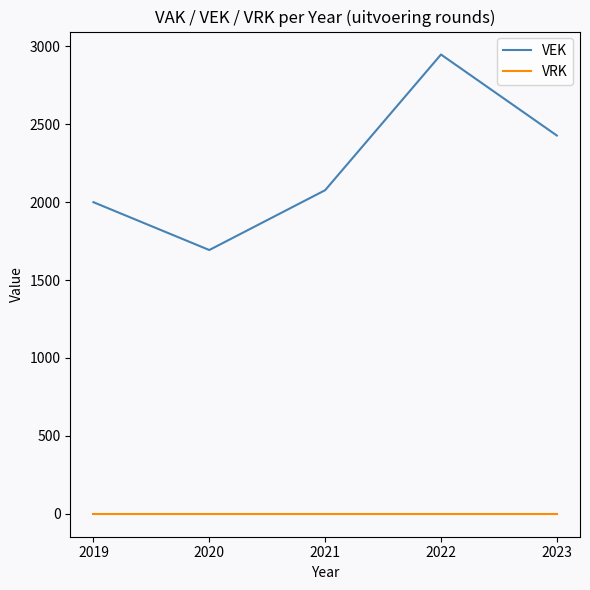

Reading left to right, what are all the values shown in this chart?

VEK: 2019=2000	2020=1693	2021=2077	2022=2948	2023=2428
VRK: 2019=0	2020=0	2021=0	2022=0	2023=0